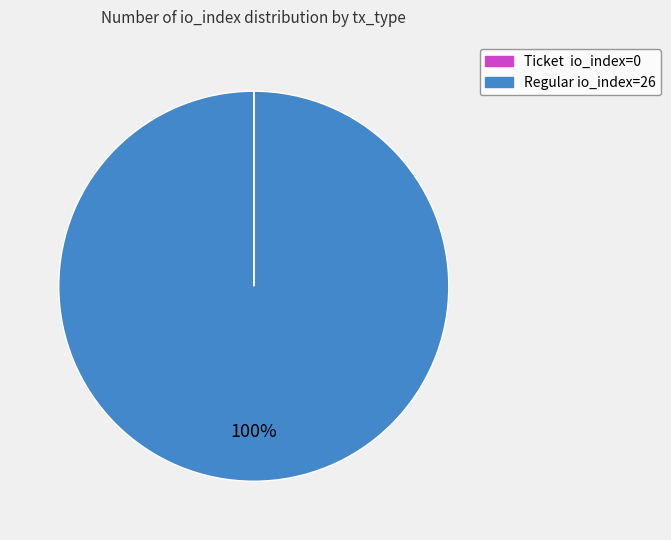

To the nearest percent, what is the difference between the largest and smallest slice percentages?

100%